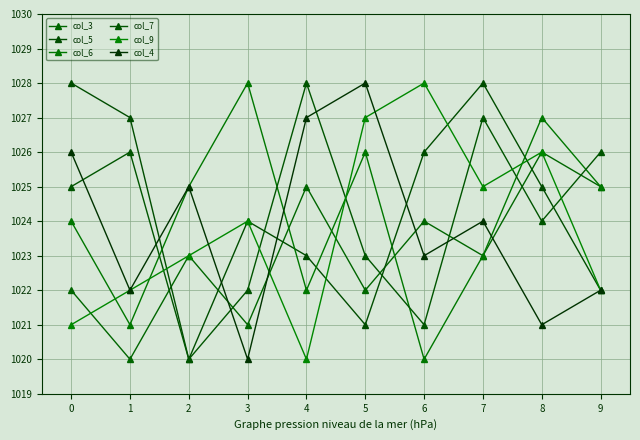

The value of col_3 at 8 is 540. True or false?

False